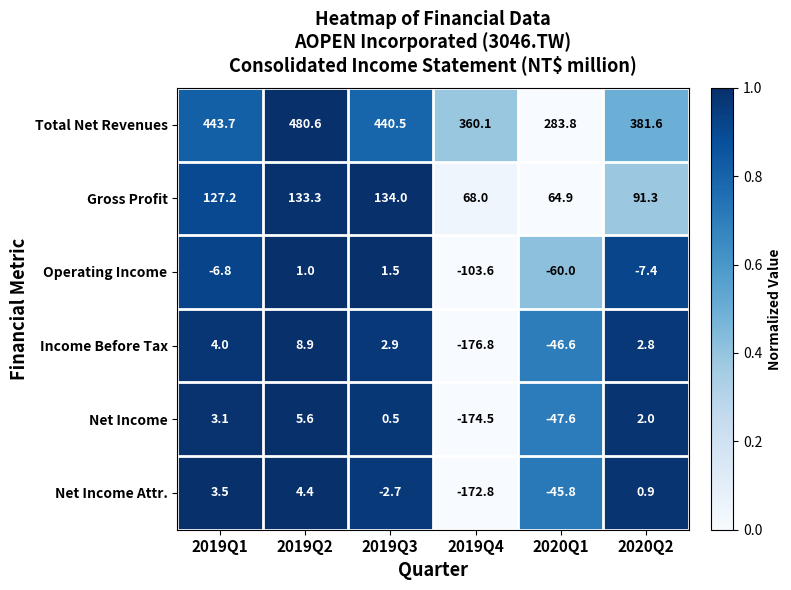

What is the total value across all series at 2020Q2?

471.2